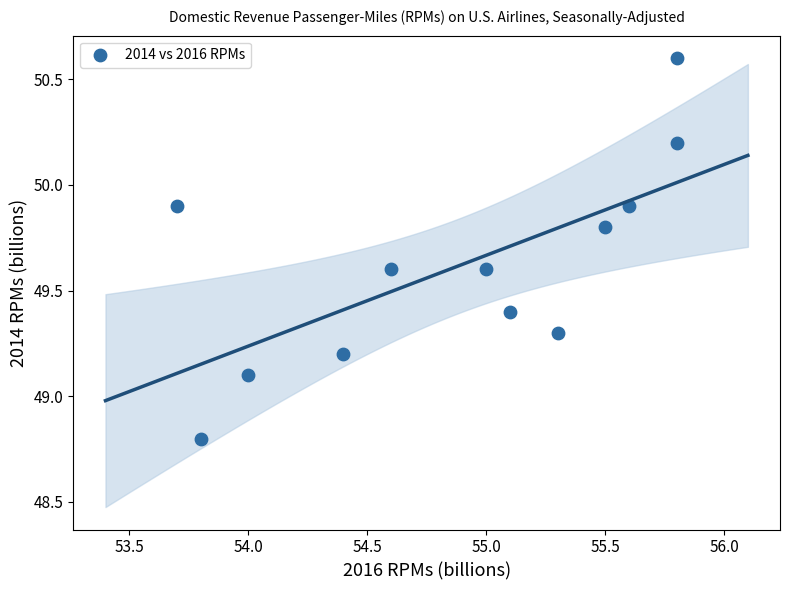

What Y value in the scatter plot is closest to 49?

49.1